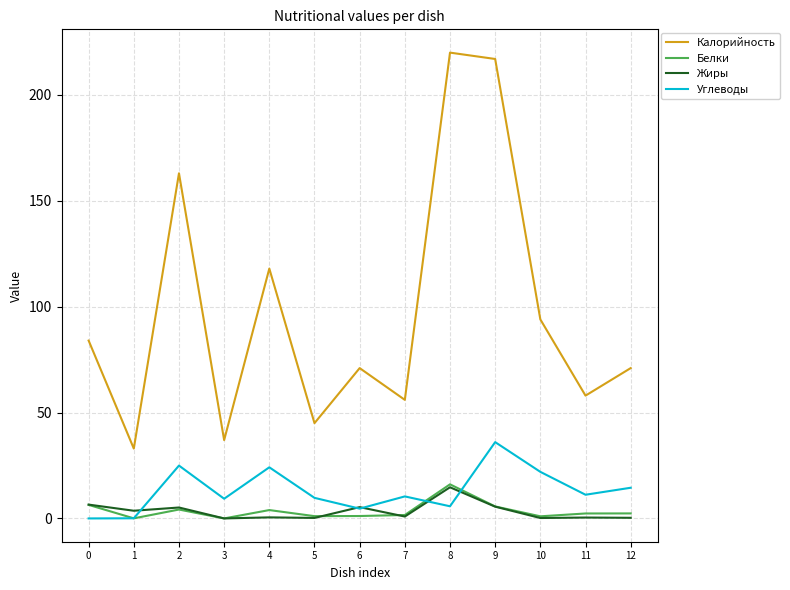

True or false: Белки has more than 0 points higher than both neighbors.

True